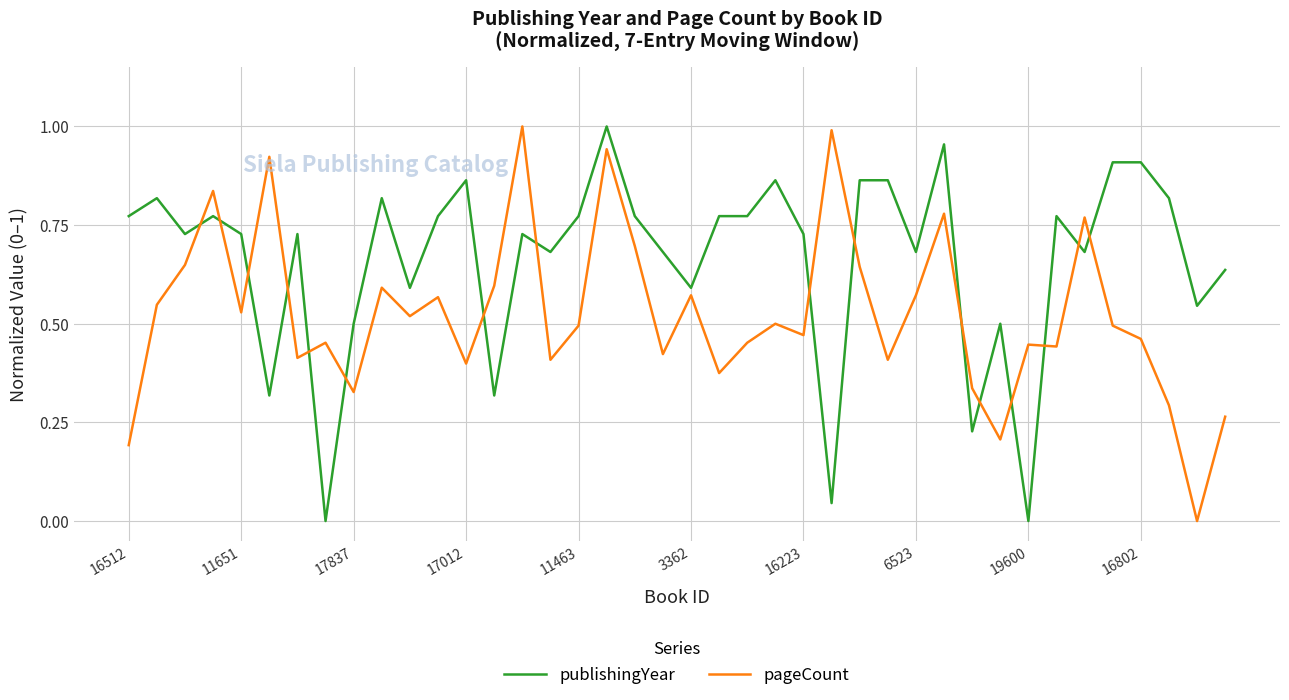

Which series has the largest total across all categories?

publishingYear